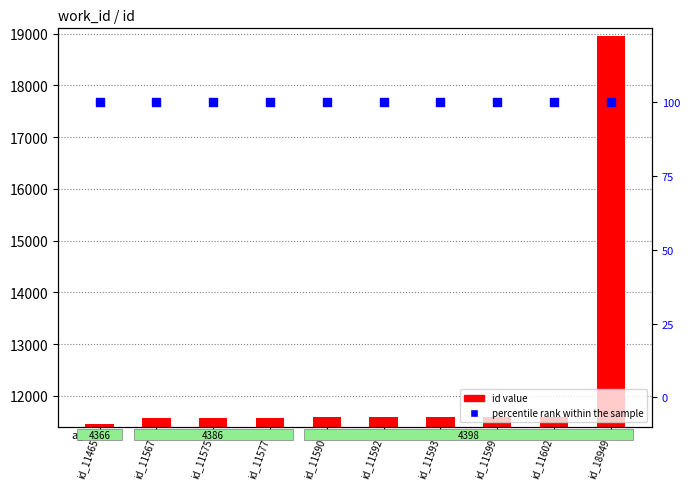

Which series reaches the maximum Y coordinate?

id value